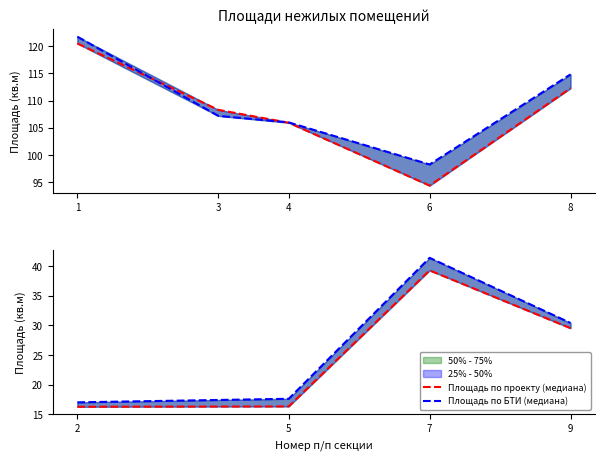

Does the chart have visible grid lines?

No